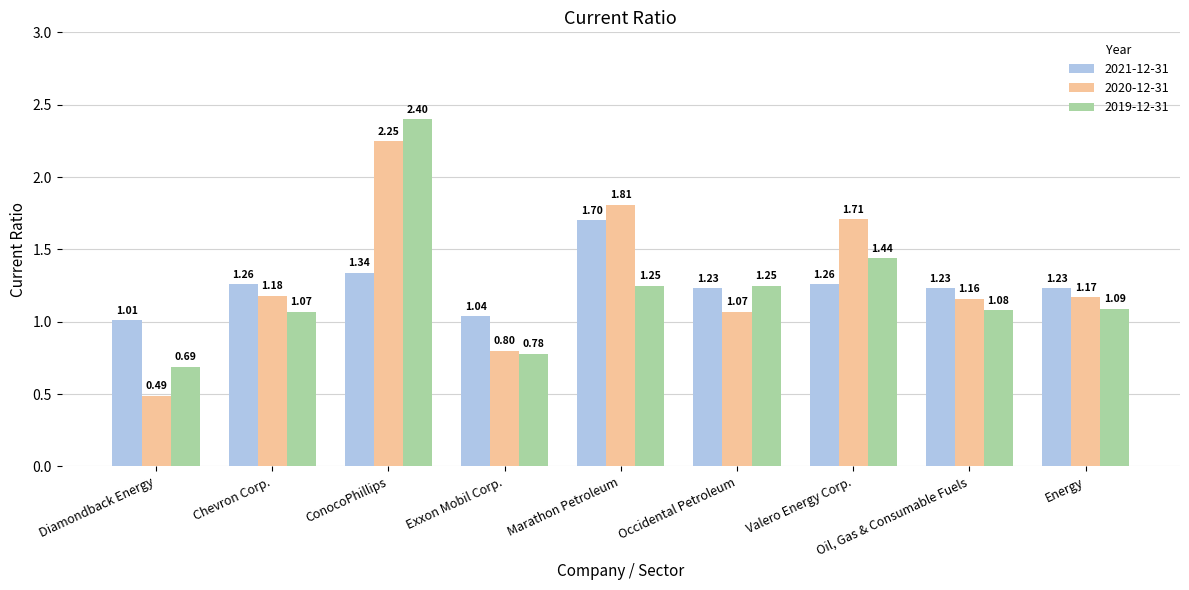

What are all the series names shown in the legend?

2021-12-31, 2020-12-31, 2019-12-31